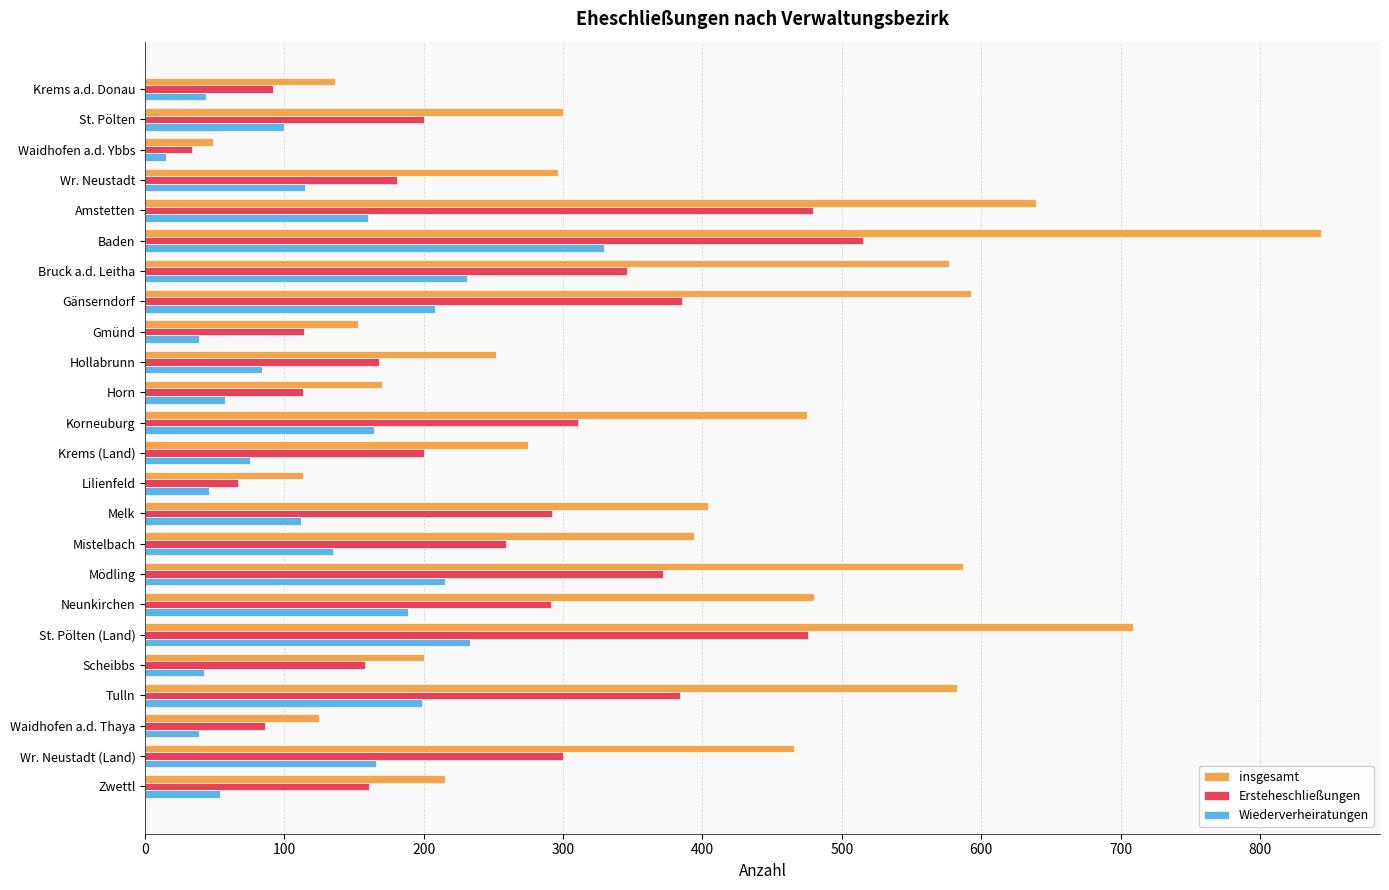

What is the average value of the Ersteheschließungen series?

249